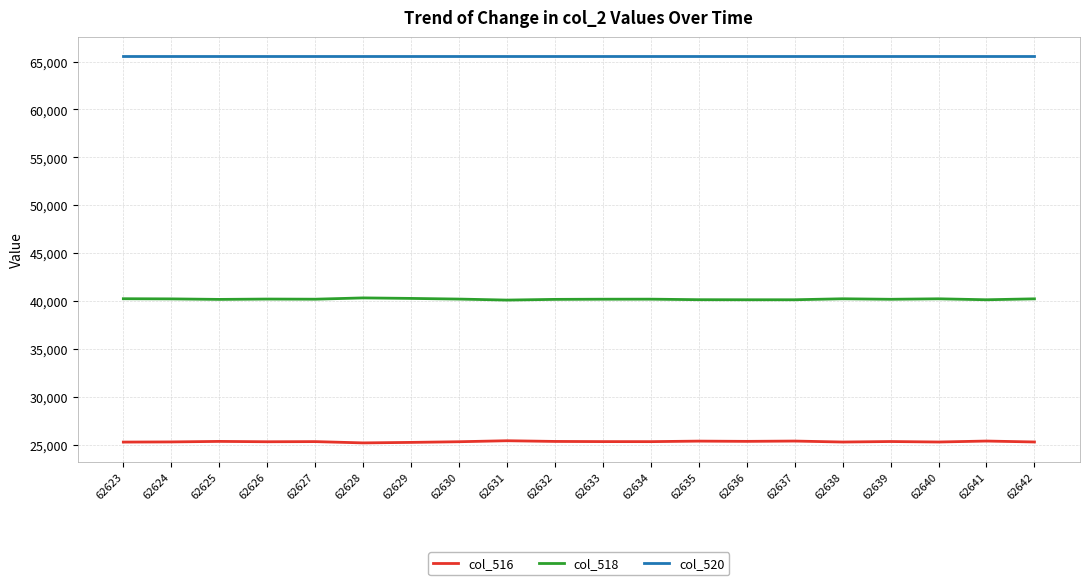

True or false: col_516 and col_518 intersect in this chart.

False